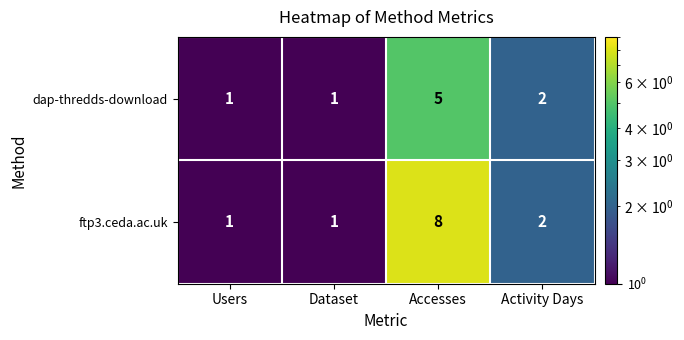

Where does the dap-thredds-download series first go above 2?

Accesses